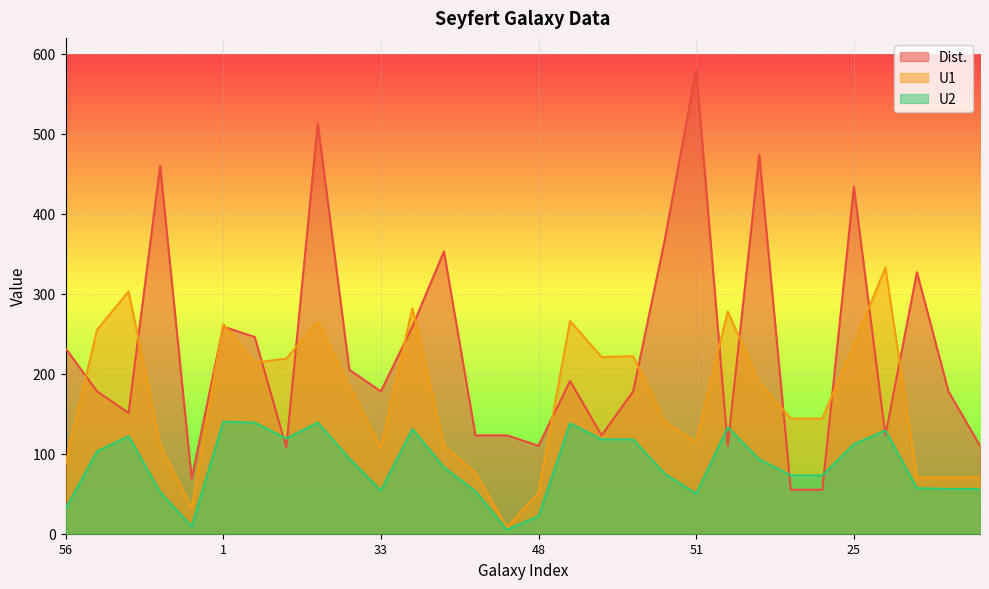

Is the value of U2 at 45 greater than the value of U1 at 15?

No